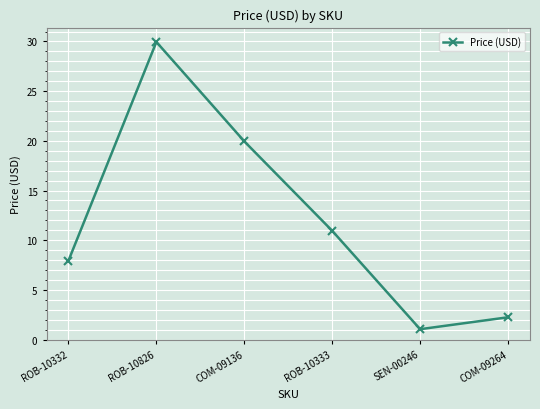

What is the label of the 2nd point from the left?

ROB-10826